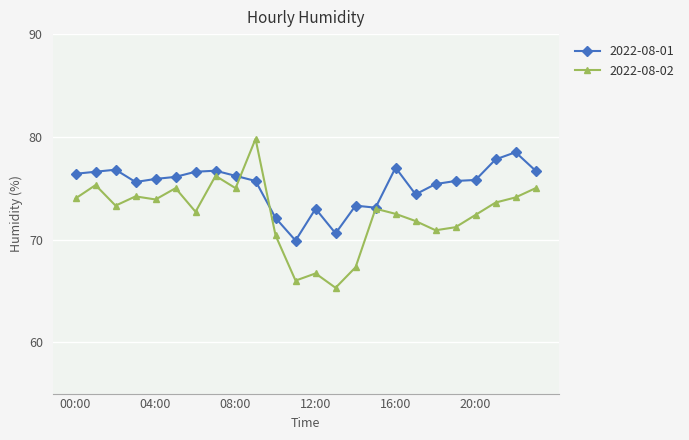

Does the chart have visible grid lines?

Yes